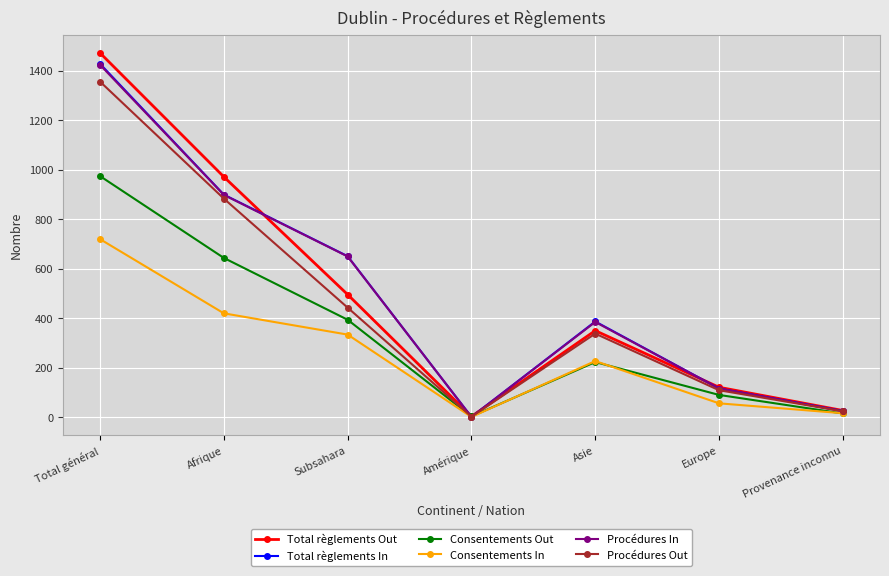

At how many categories does at least one series exceed 586?

3